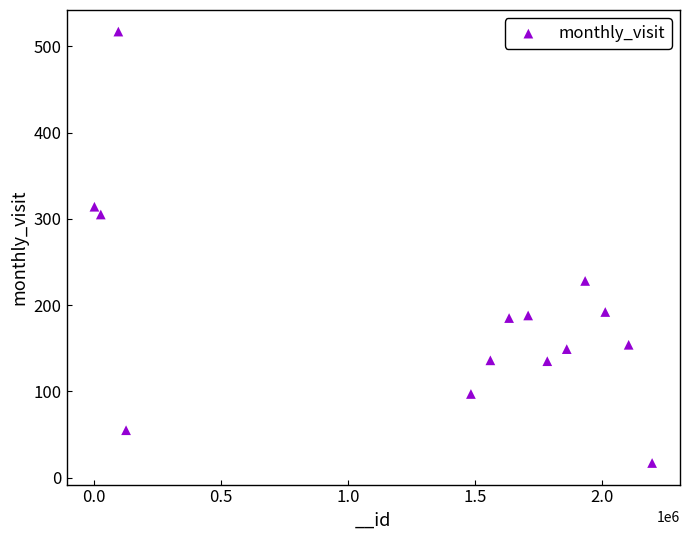

What is the range of X values (max minus min)?

2196484